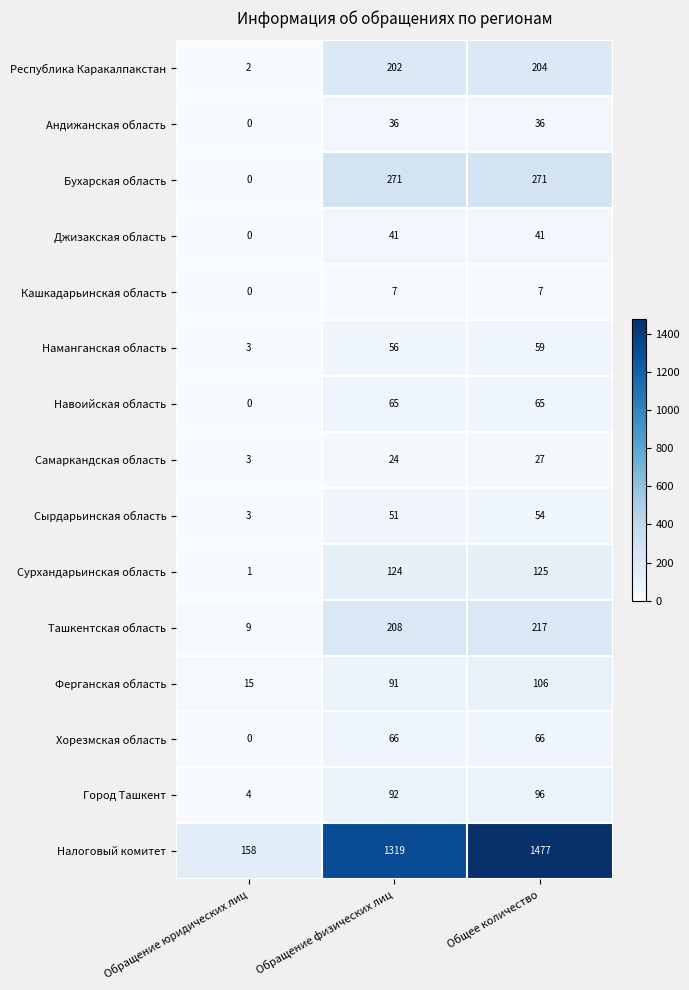

What is the greatest value displayed?

1477